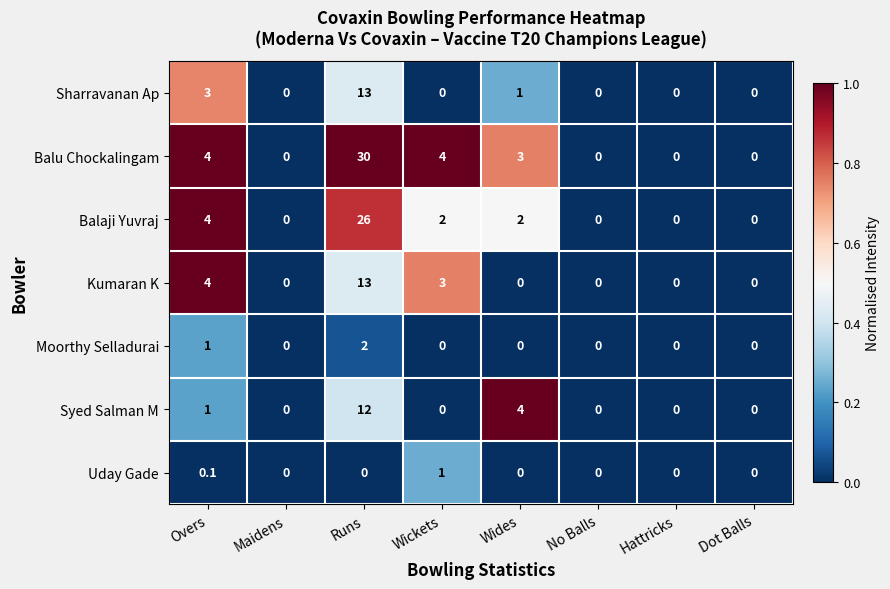

The value of Balu Chockalingam at Dot Balls is -11.5. True or false?

False